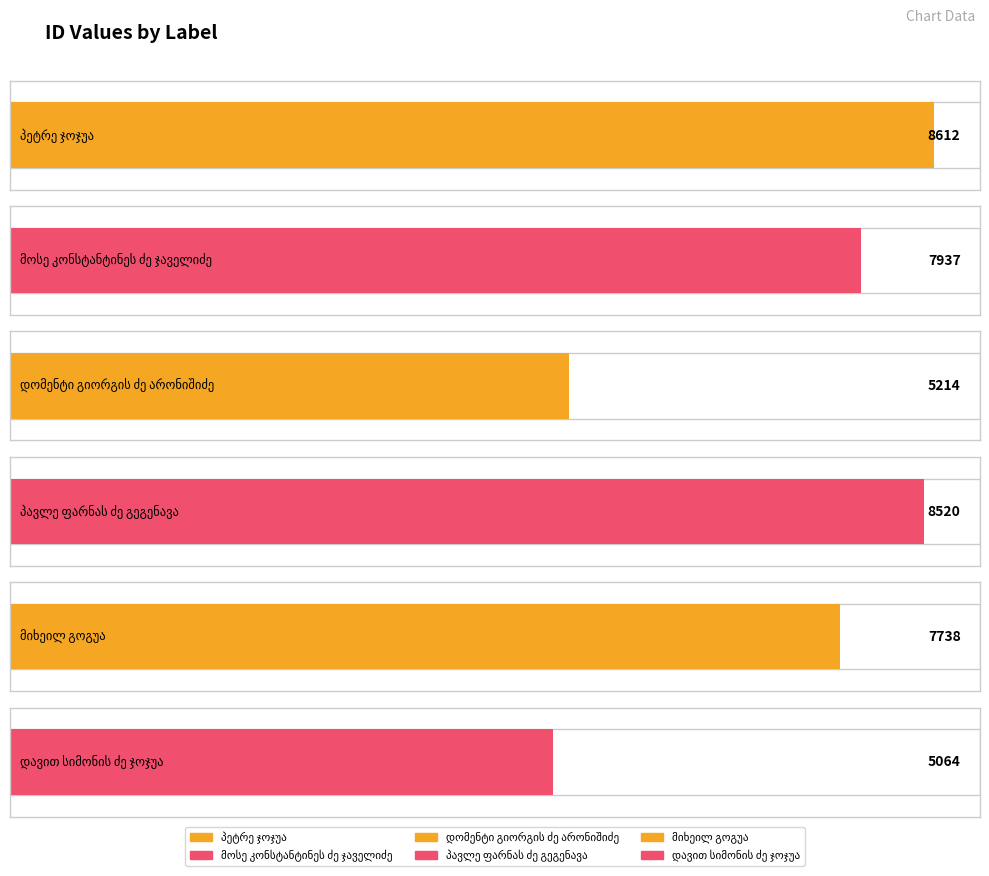

How many bars are there in total?

6